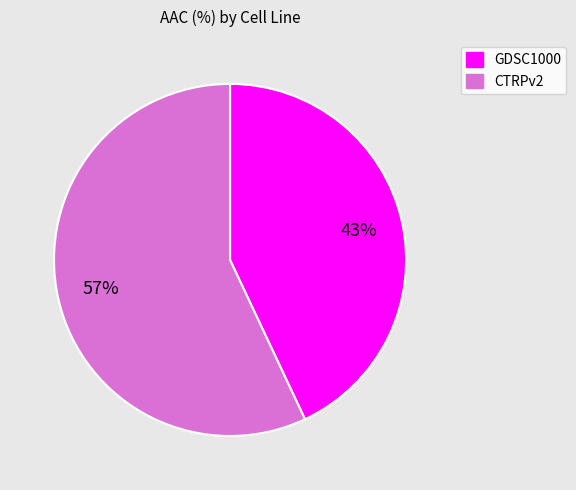

What is the largest slice in the pie chart?

CTRPv2